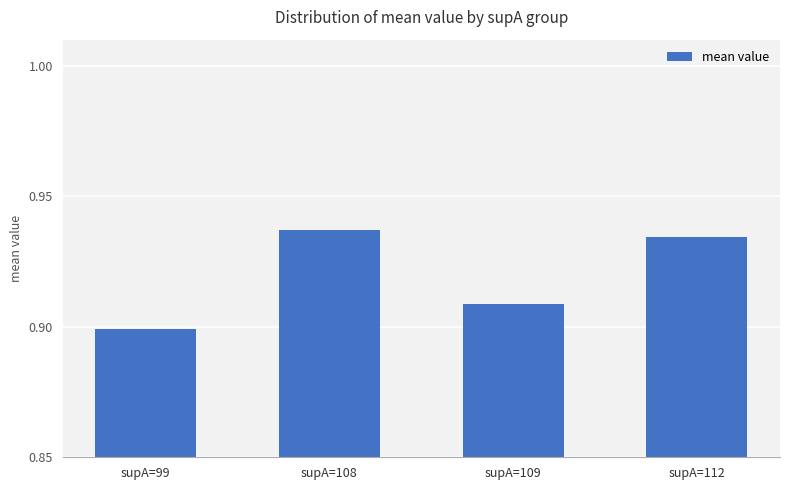

Which label corresponds to the largest value in the chart?

supA=108